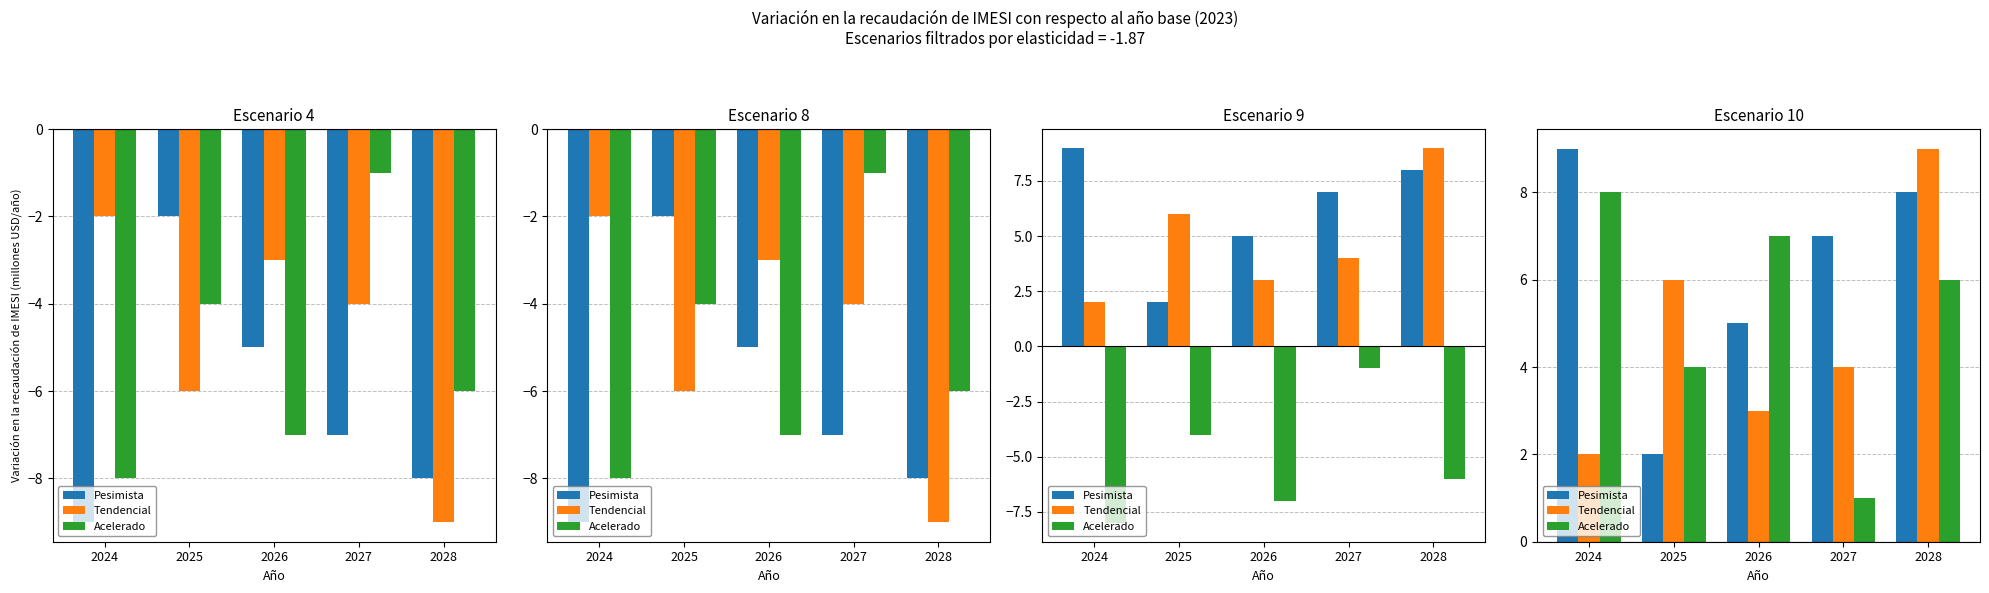

Rank the series by their maximum value, from highest to lowest.

Pesimista, Tendencial, Acelerado